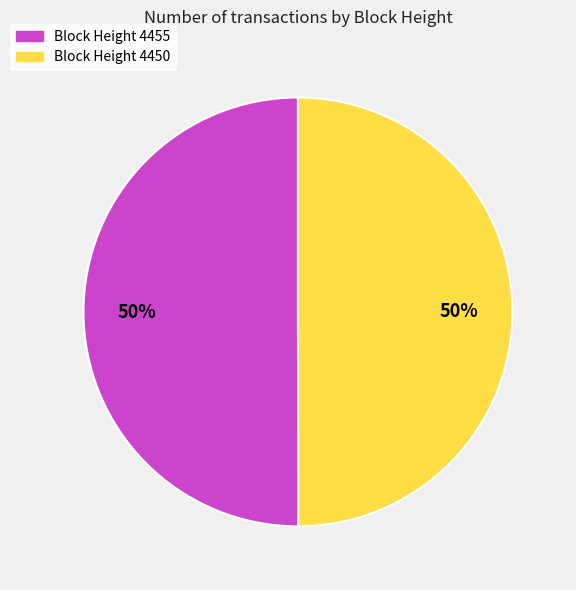

To the nearest percent, what is the average slice percentage?

50%